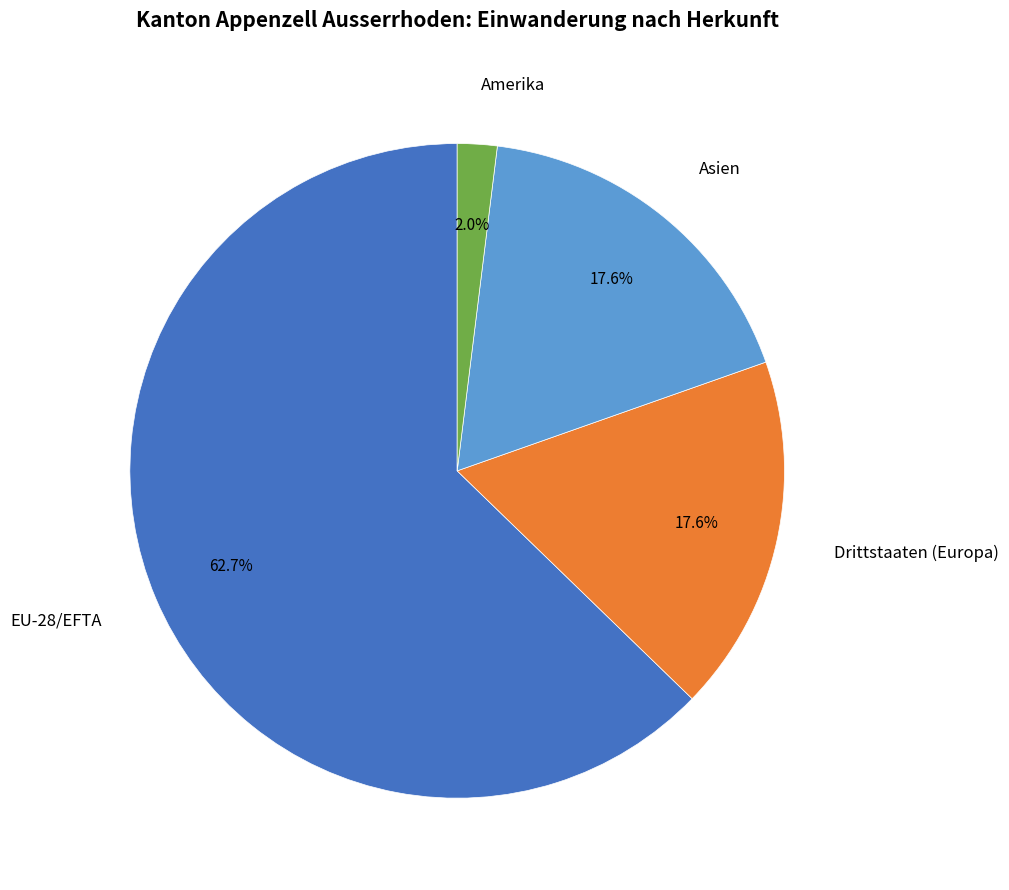

What percentage is NOT represented by Amerika?

98.0%